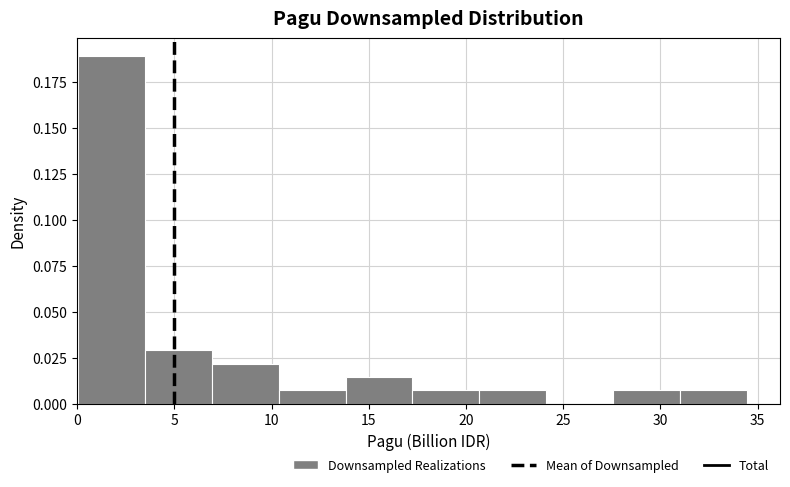

Which range on the x-axis has the tallest bar?

0.0 to 3.5